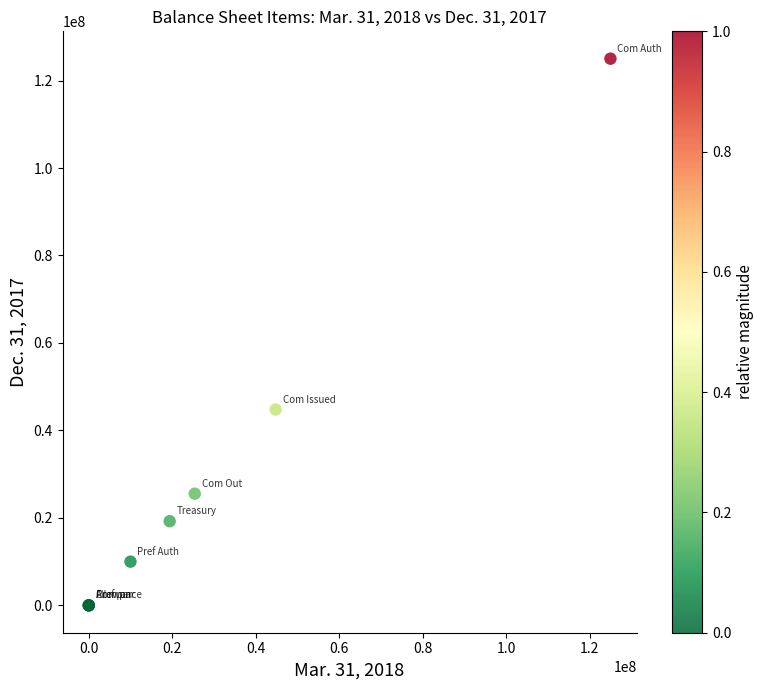

What Y value in the scatter plot is closest to 62500000?

44786011.0